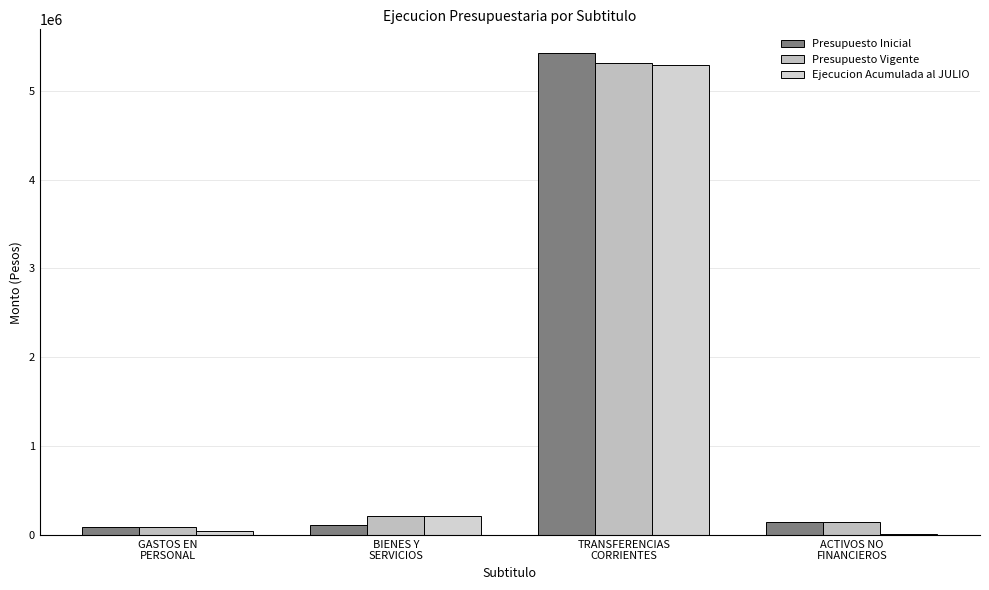

Is the value of Presupuesto Vigente at TRANSFERENCIAS
CORRIENTES greater than the value of Presupuesto Inicial at ACTIVOS NO
FINANCIEROS?

Yes